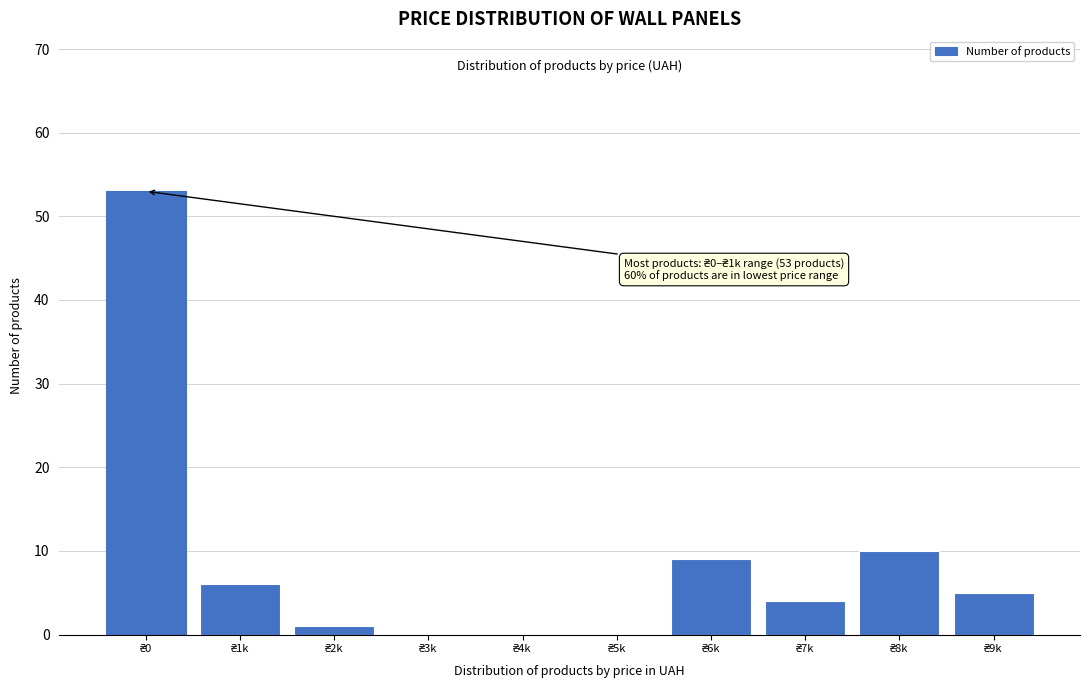

What is the maximum value shown in the chart?

53